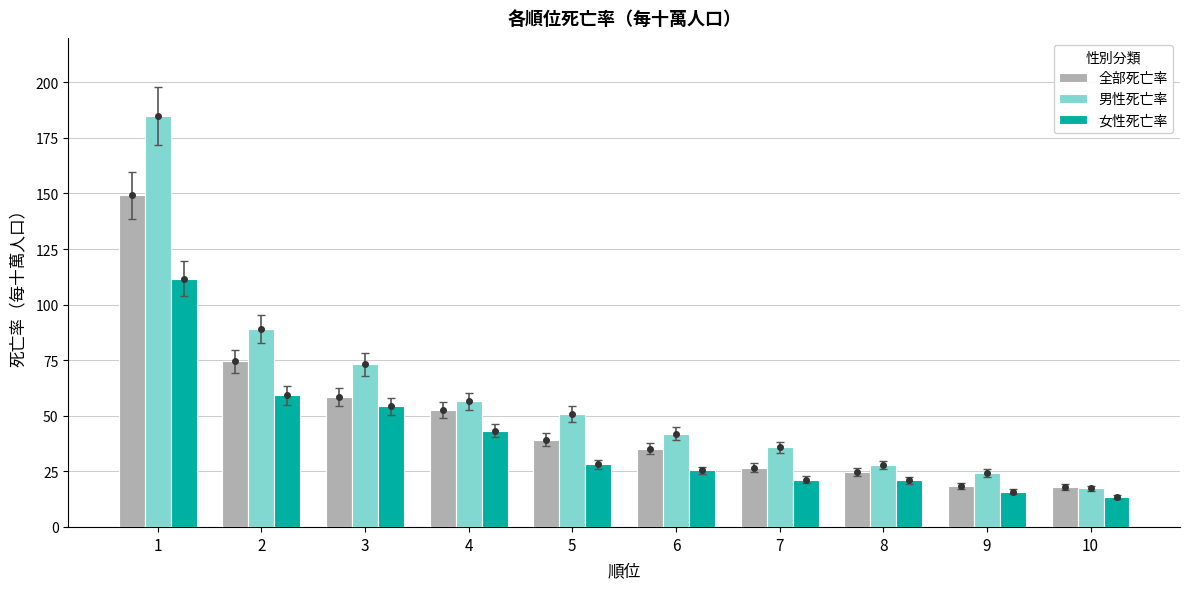

Which series has the widest spread of values?

男性死亡率